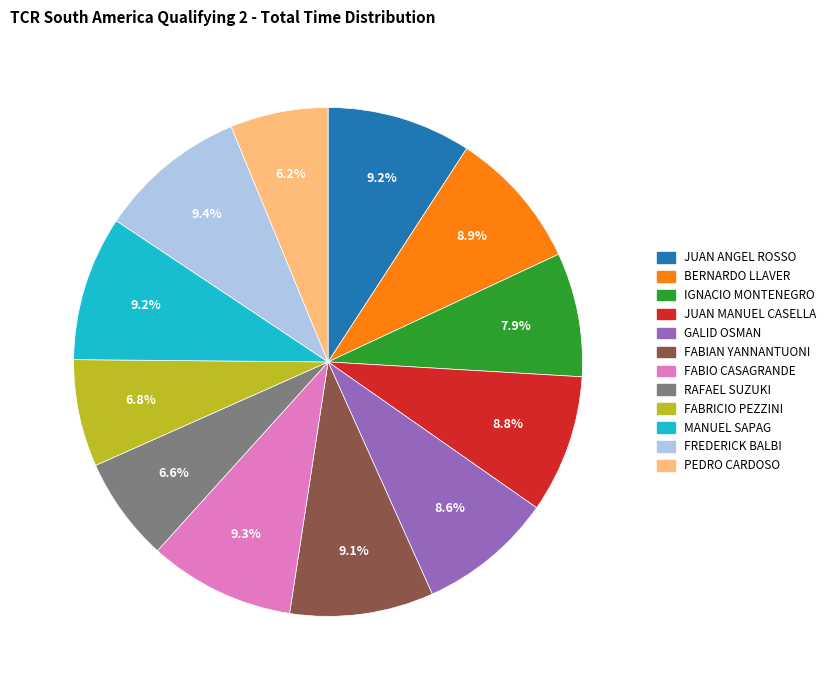

Is it true that FABIAN YANNANTUONI is 9% of the pie?

True